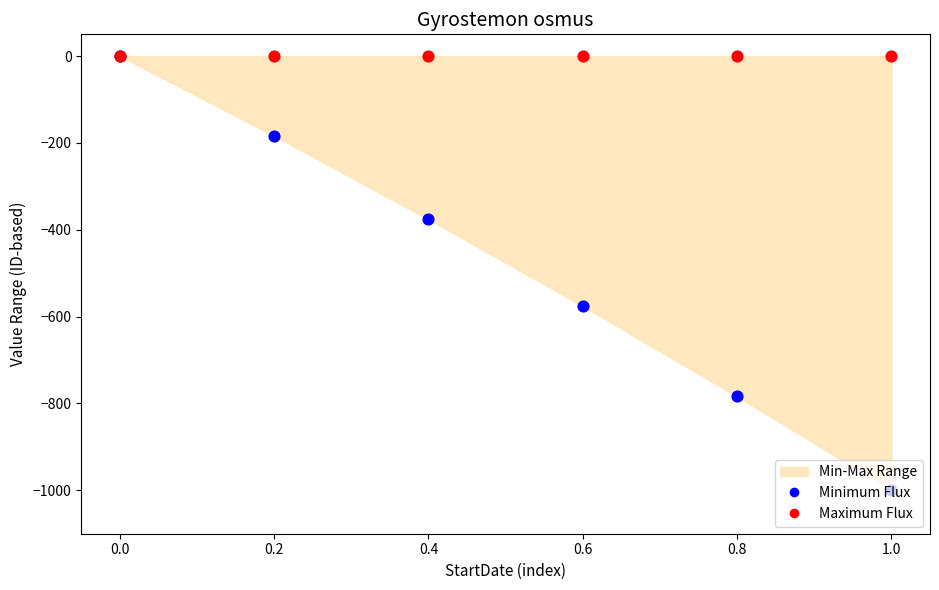

Which series has the largest total across all categories?

Maximum Flux